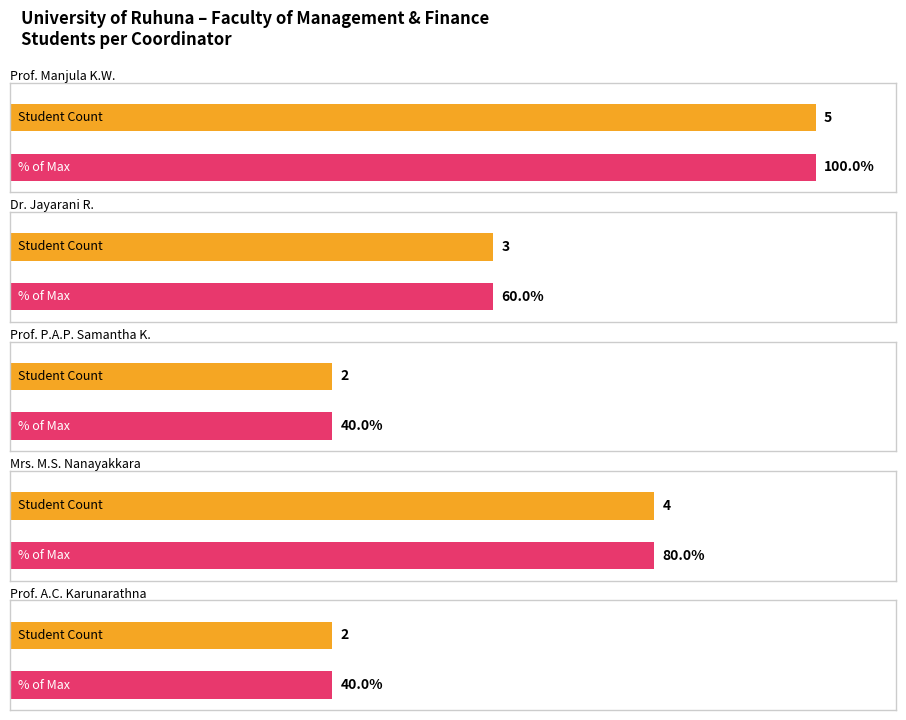

The value at Prof. Manjula K.Wanniarachchige is 5. True or false?

True